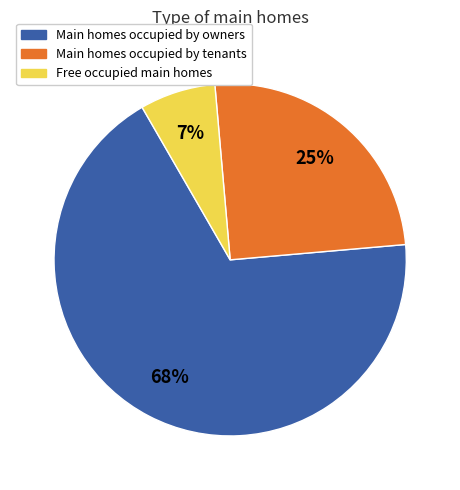

To the nearest percent, what is the average slice percentage?

33%